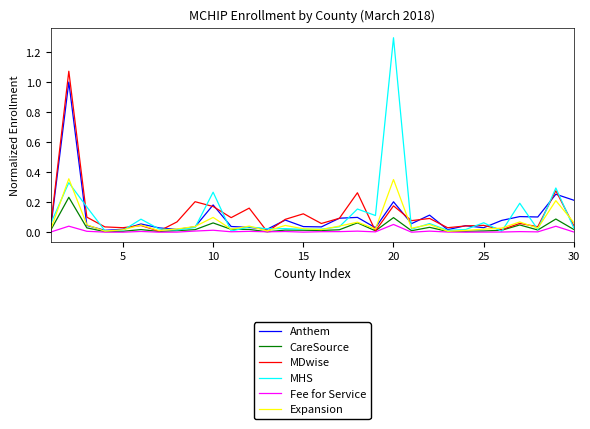

Which series ends up on top after the final intersection of MHS and Expansion?

Expansion